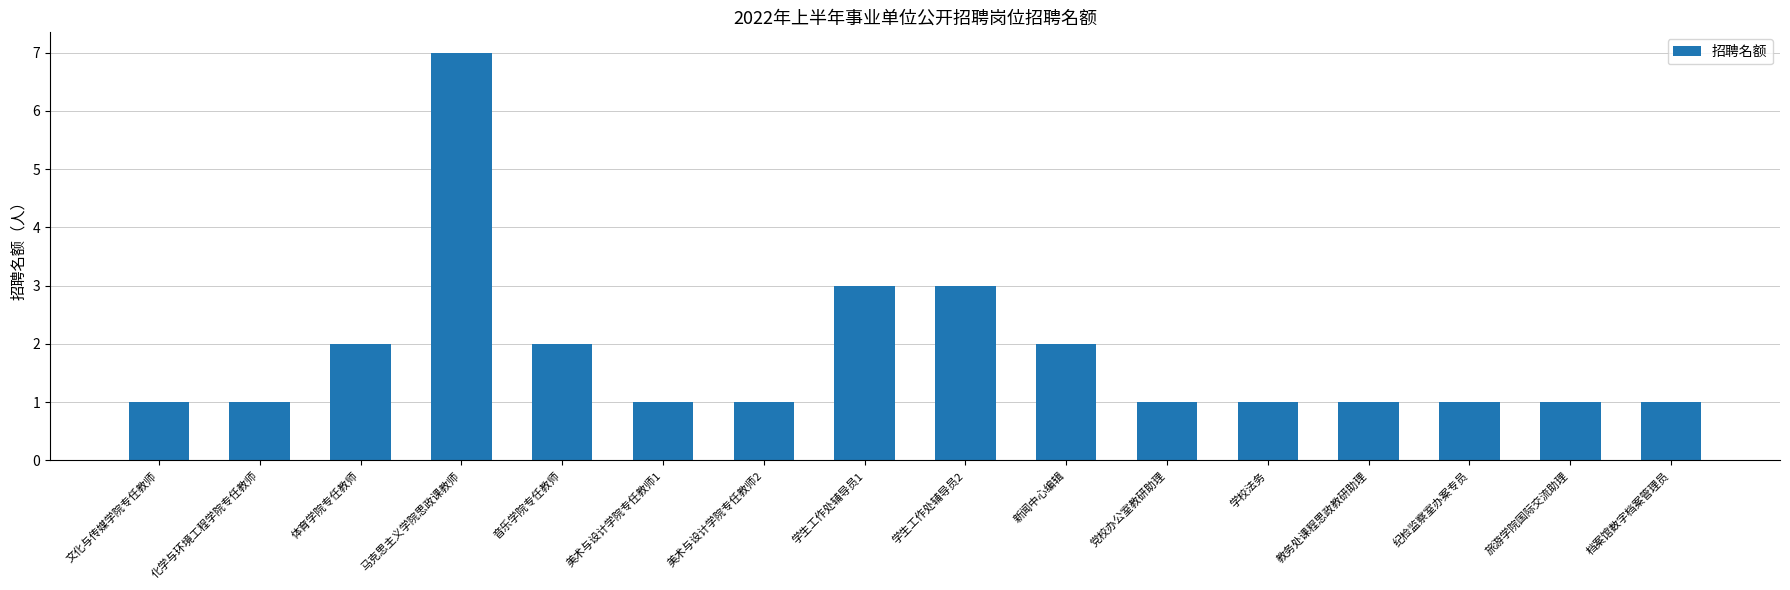

What is the difference between the values at 新闻中心编辑 and 党校办公室教研助理?

1